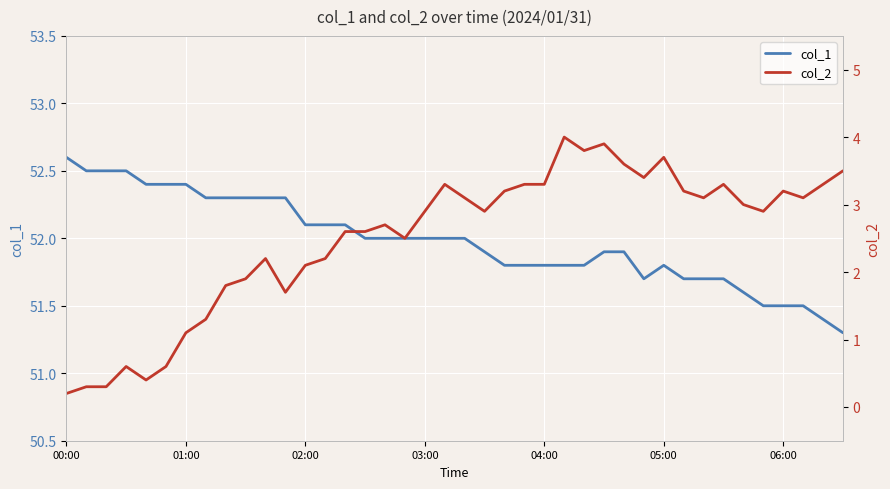

Which category has the highest value in the col_1 series?

00:00